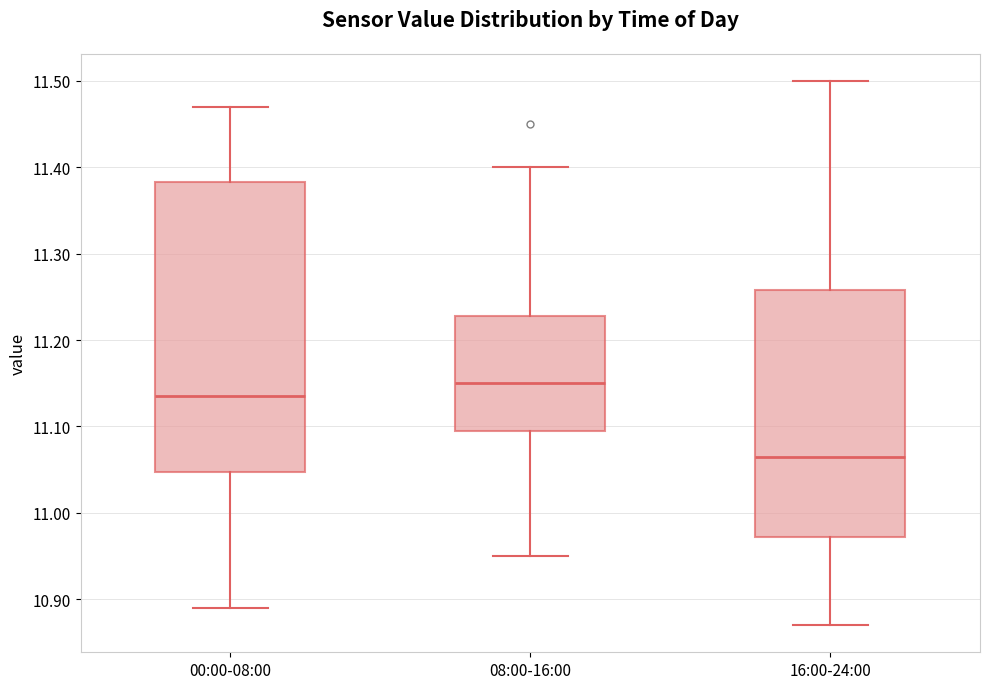

Reading left to right, transcribe this box plot: for each box, give where its median line is, the range the box spans, and where its two whiskers end, as read against the y-axis. The values are not printed on the chart, so give them approximately, as read against the axis.

00:00-08:00: median 11.14, box 11.05 to 11.38, whiskers 10.89 to 11.47
08:00-16:00: median 11.15, box 11.10 to 11.23, whiskers 10.95 to 11.40
16:00-24:00: median 11.07, box 10.97 to 11.26, whiskers 10.87 to 11.50